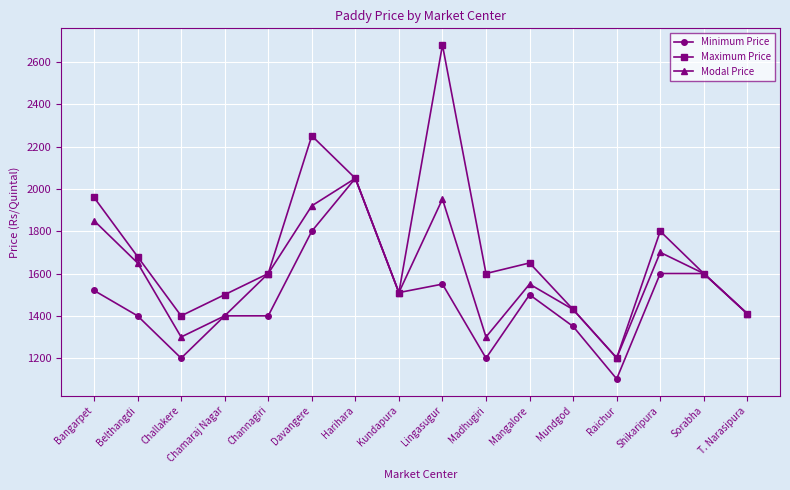

Which series has the widest spread of values?

Maximum Price